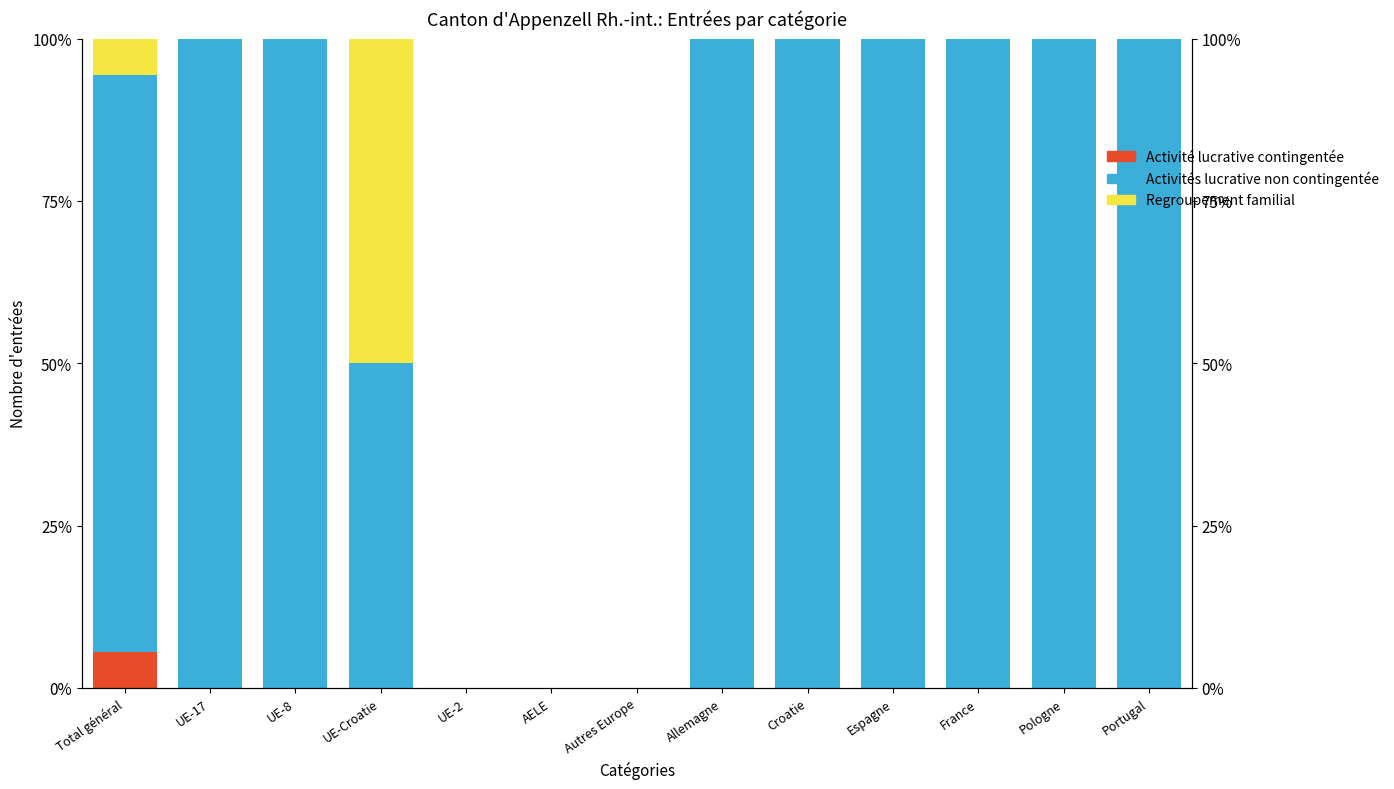

Between Autres Europe and Pologne, which series saw the biggest shift?

Activités lucrative non contingentée